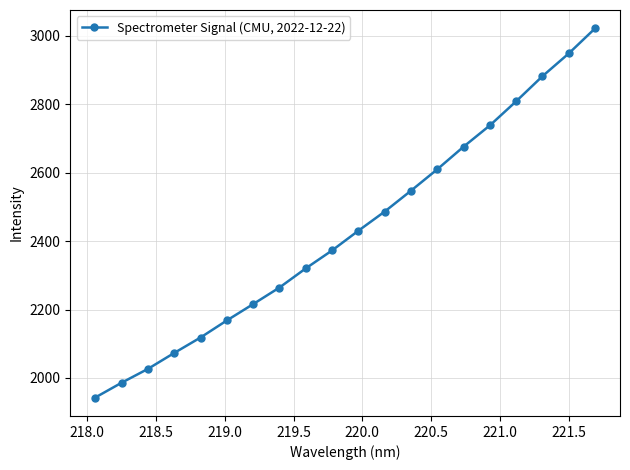

What is the value of the 14th point from the left?

2609.8